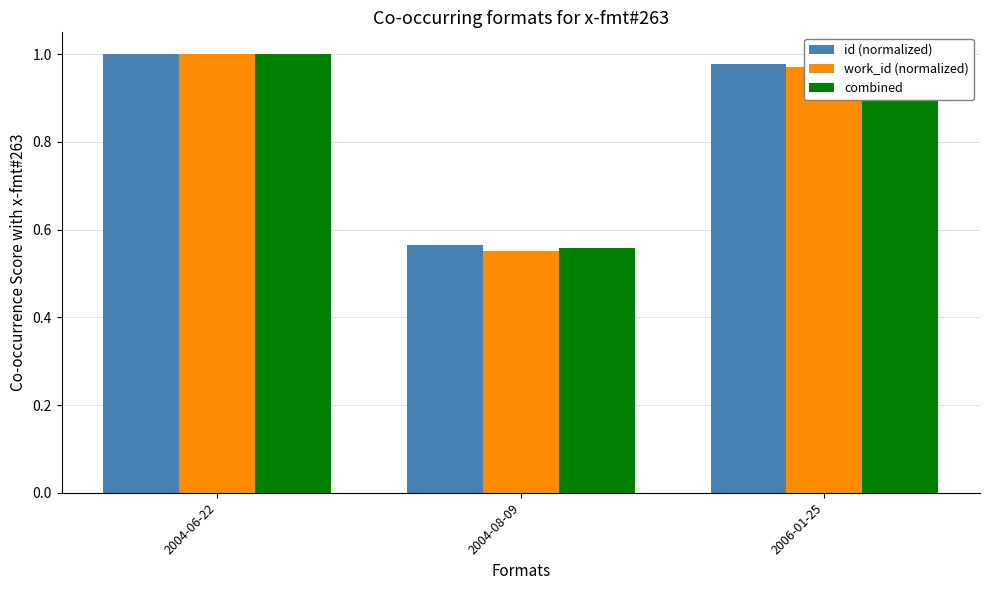

True or false: work_id (normalized) has a value of 0.5 at 2004-06-22.

False